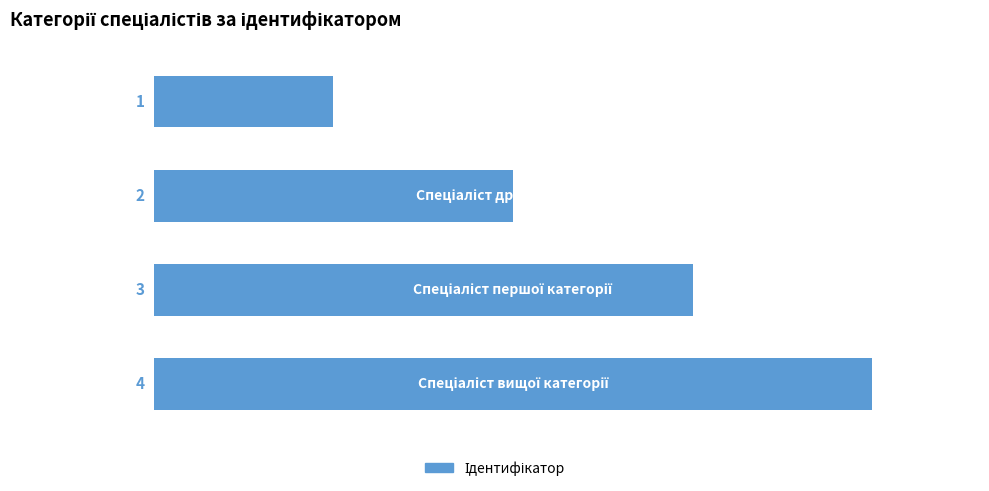

What is the difference between the maximum and minimum values?

3